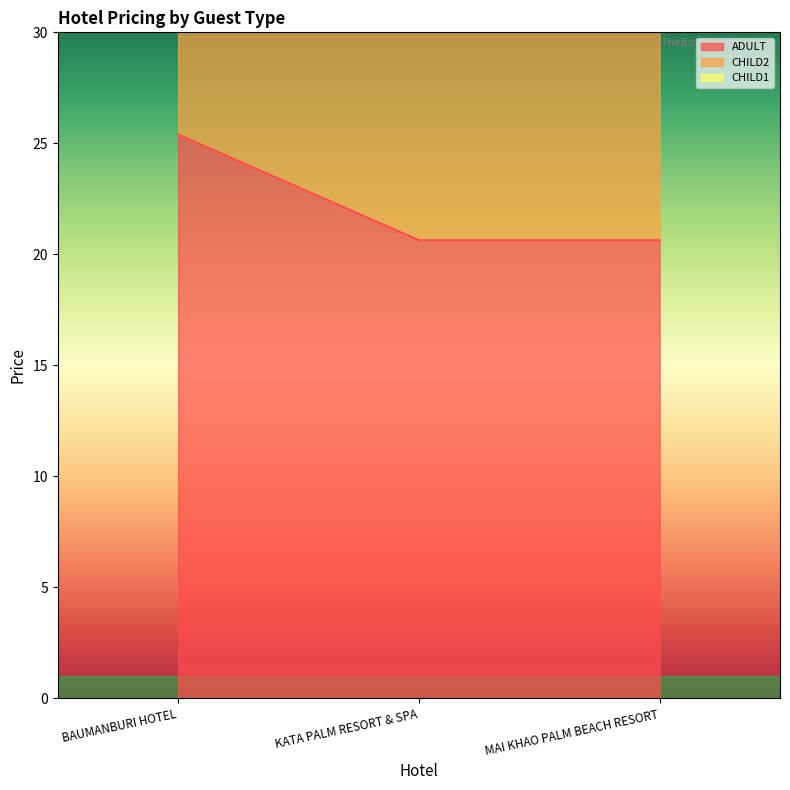

The CHILD2 series shows 55.5 at BAUMANBURI HOTEL. True or false?

False